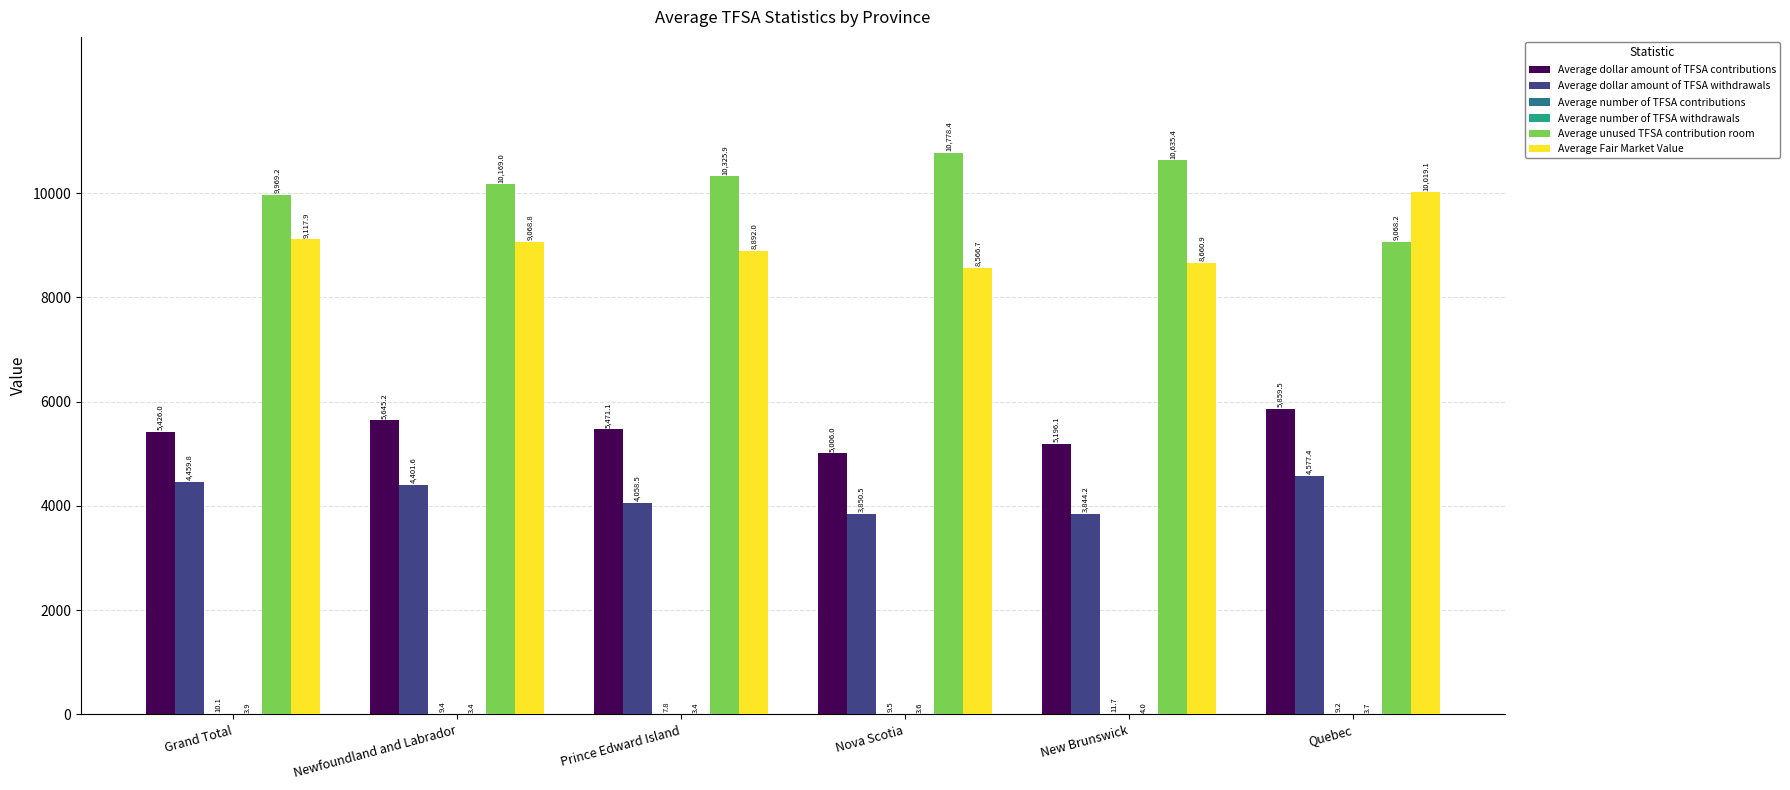

Is it true that Average unused TFSA contribution room equals 2557.7 at Nova Scotia?

False